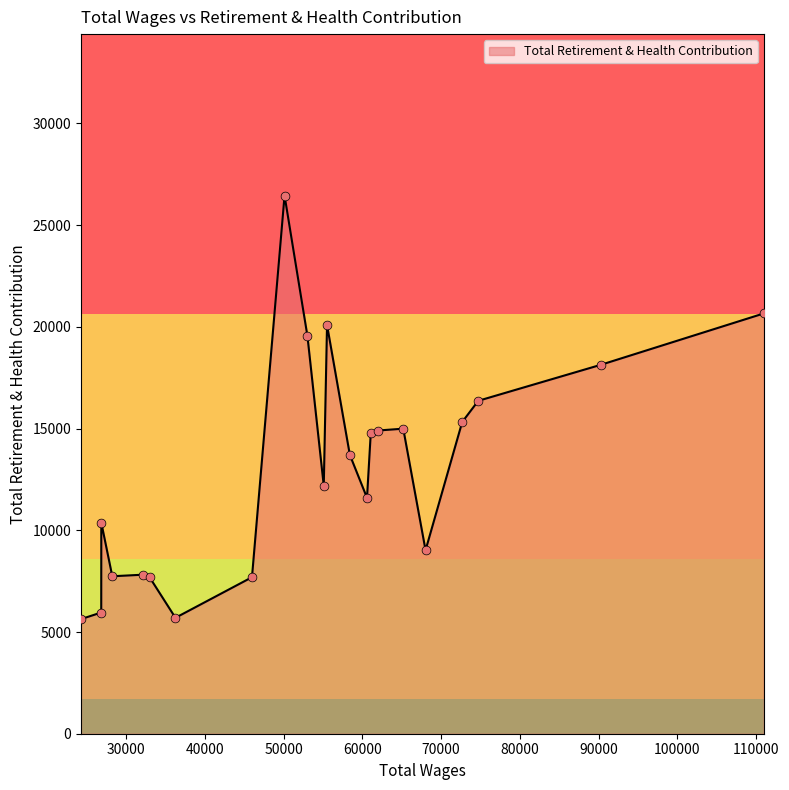

What is the smallest value displayed?

5635